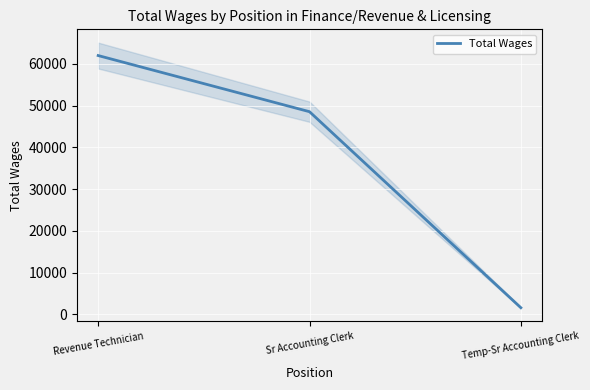

The value at Temp-Sr Accounting Clerk is 2572. True or false?

False